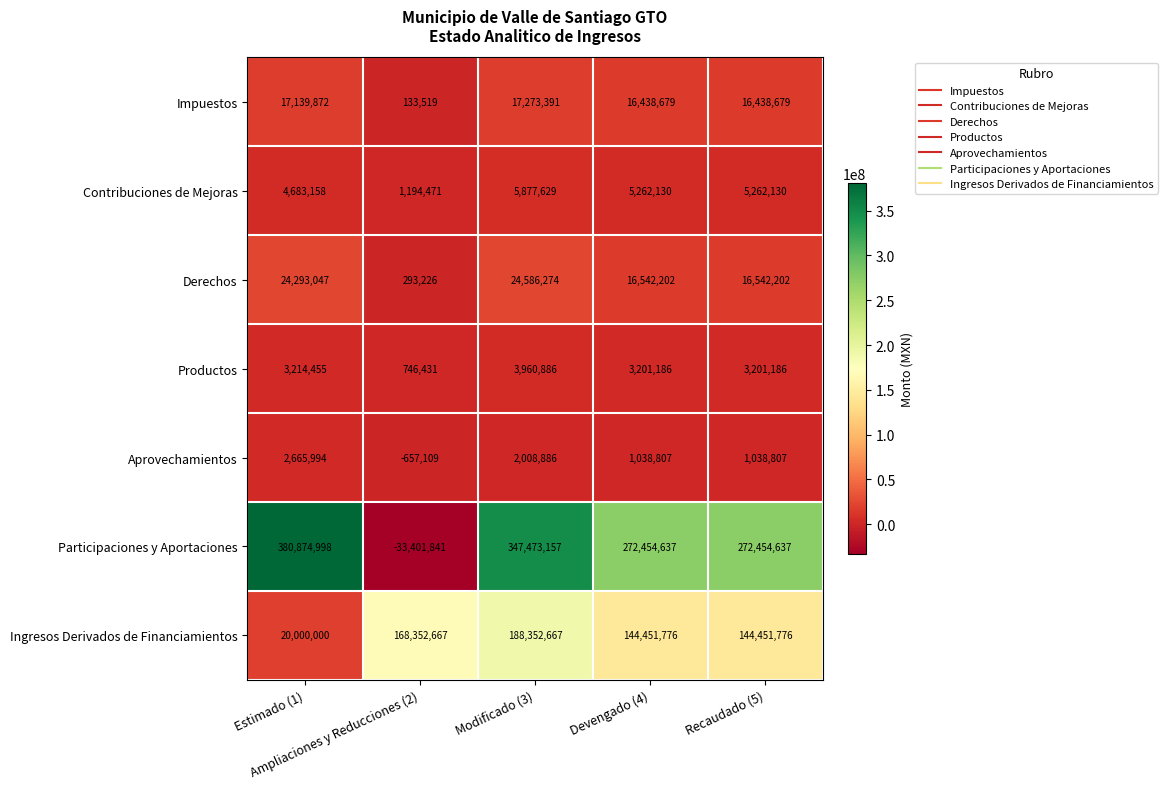

At how many categories does at least one series exceed 6779322?

5